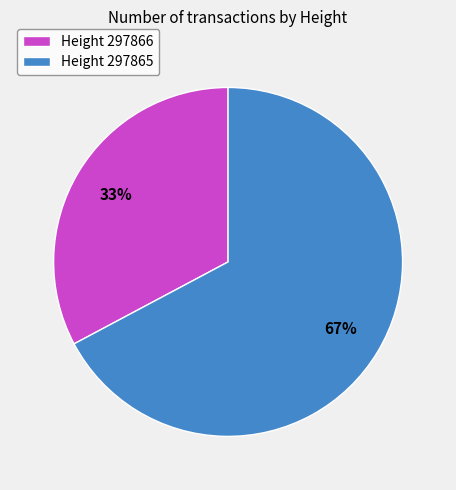

What is the ratio of the value at Height 297866 to the value at Height 297865?

0.5